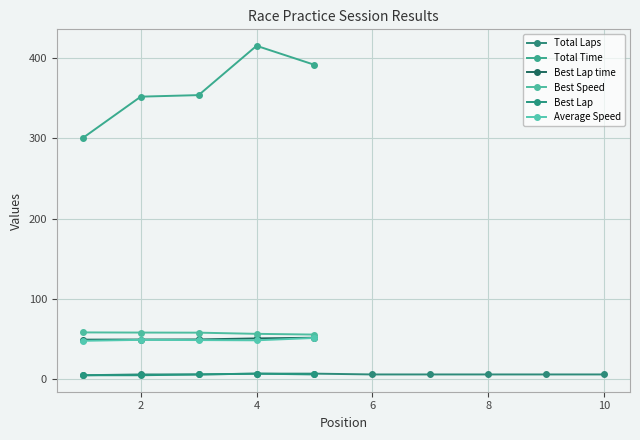

What is the value of the Best Lap point at the 4th from the left?

7.0